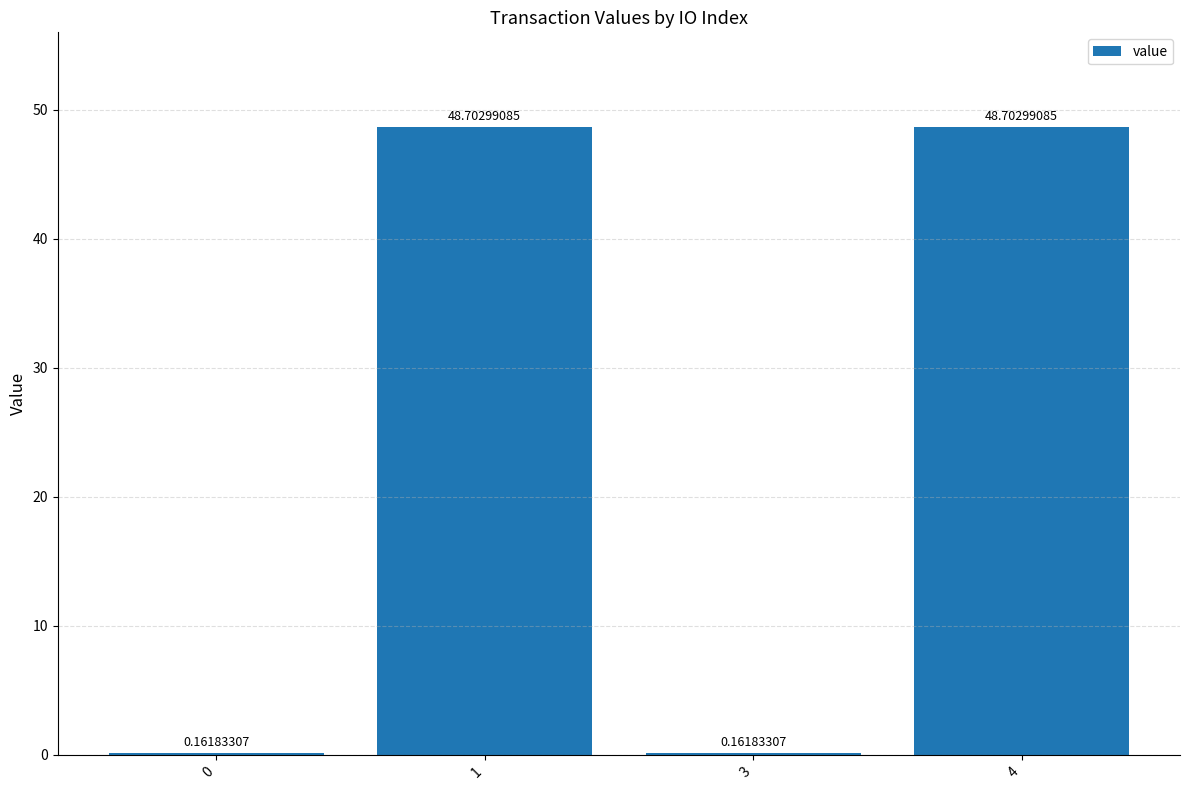

What is the sum of all values?

97.7